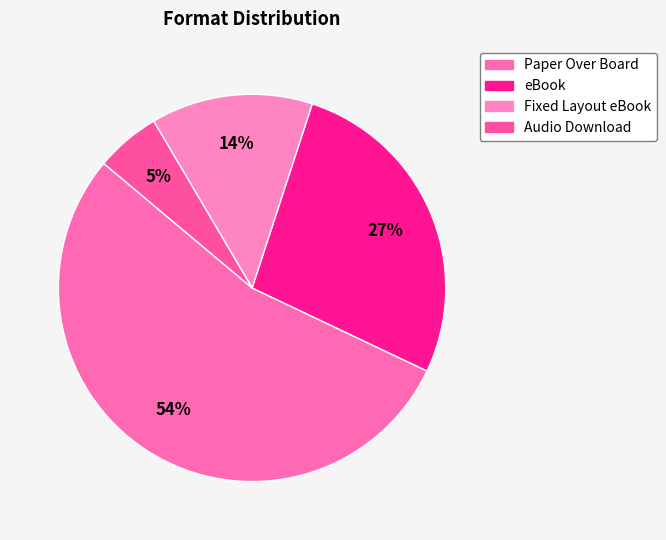

The Paper Over Board slice represents 54% of the pie. True or false?

True